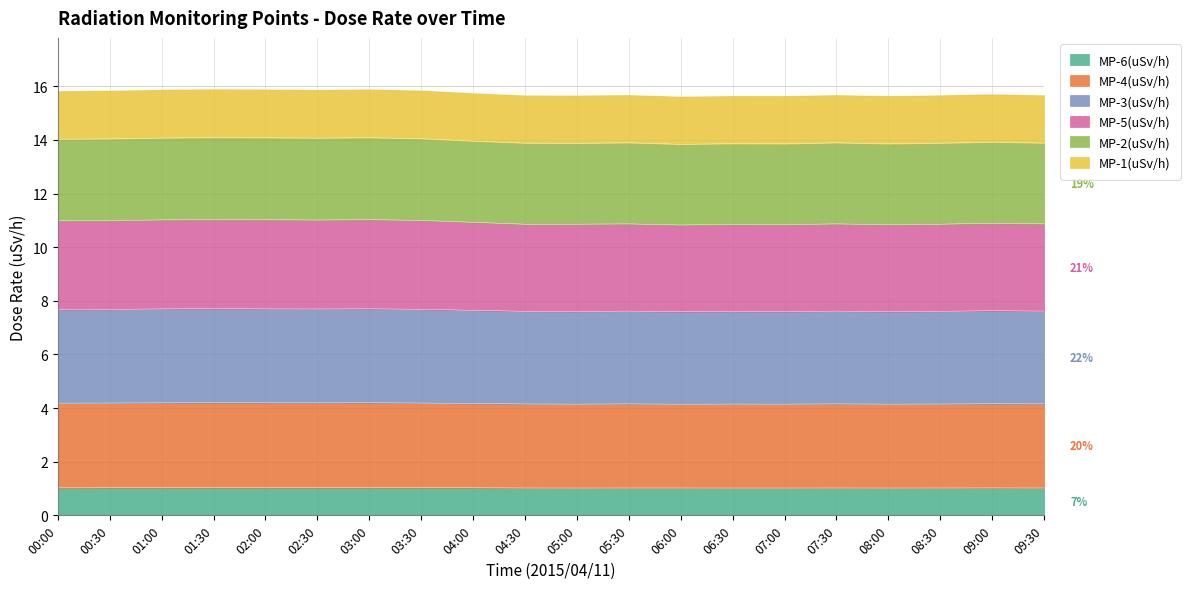

True or false: MP-4(uSv/h) and MP-2(uSv/h) cross at least once.

False